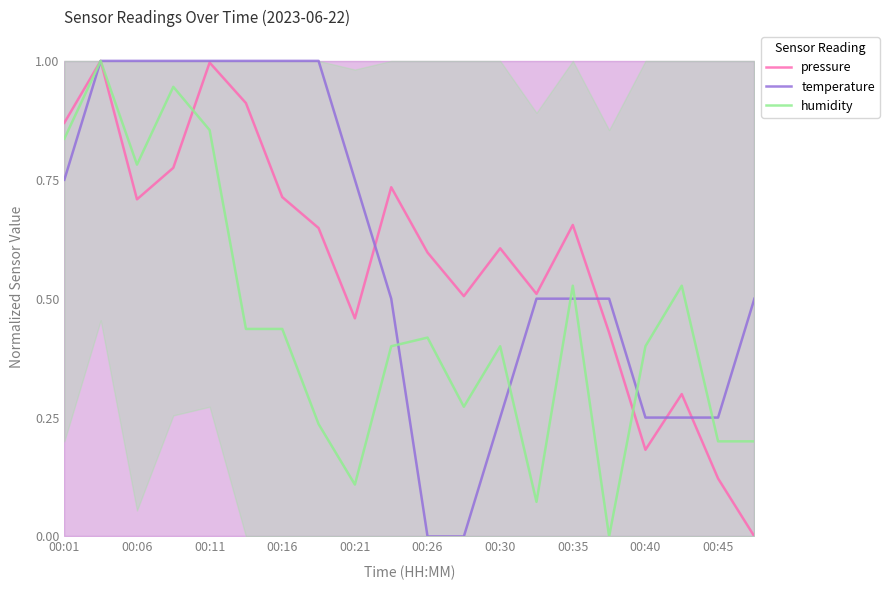

How many positive values does the temperature series have?

18